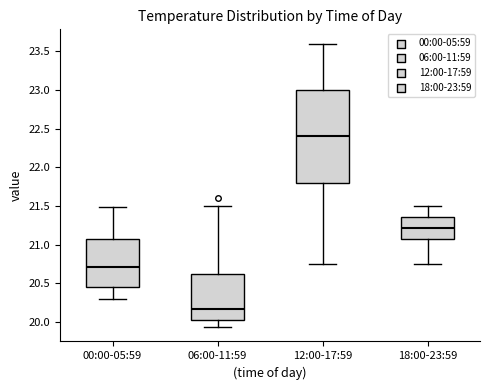

Where is the lower edge of the box for 00:00-05:59 on the y-axis? The values are not printed on the chart, so give them approximately, as read against the axis.

20.45